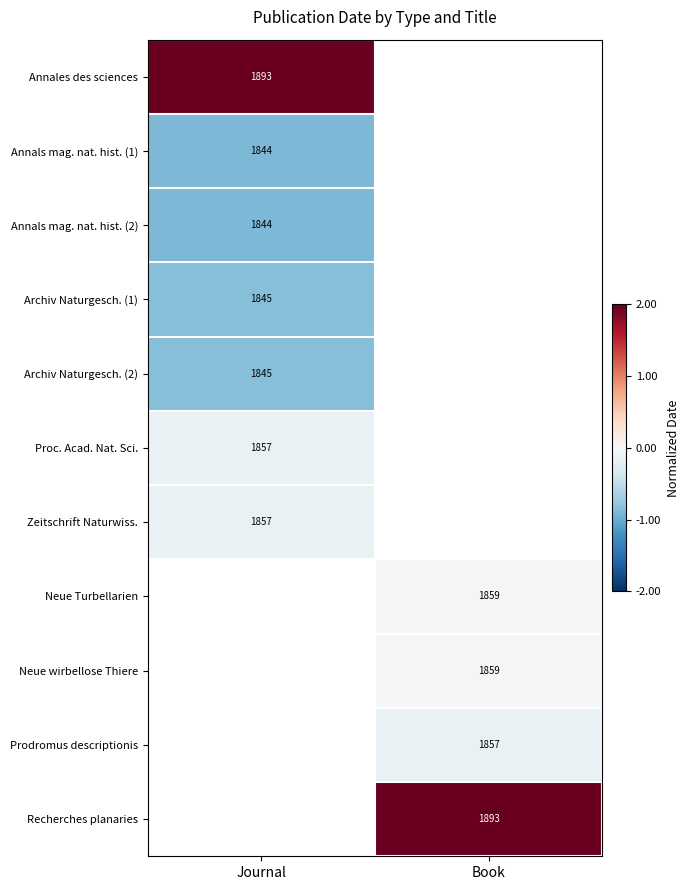

List the series in order of their peak value, highest first.

Annales des sciences, Proc. Acad. Nat. Sci., Zeitschrift Naturwiss., Neue Turbellarien, Neue wirbellose Thiere, Prodromus descriptionis, Recherches planaries, Archiv Naturgesch. (1), Archiv Naturgesch. (2), Annals mag. nat. hist. (1), Annals mag. nat. hist. (2)